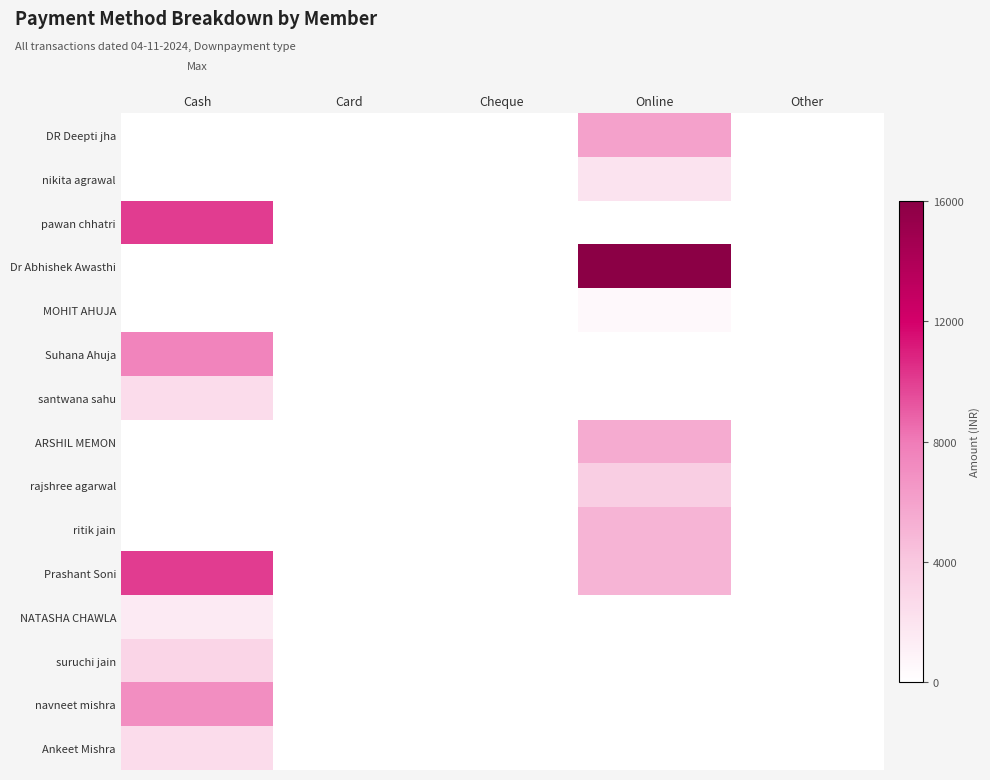

What is the highest value of the pawan chhatri series?

10000